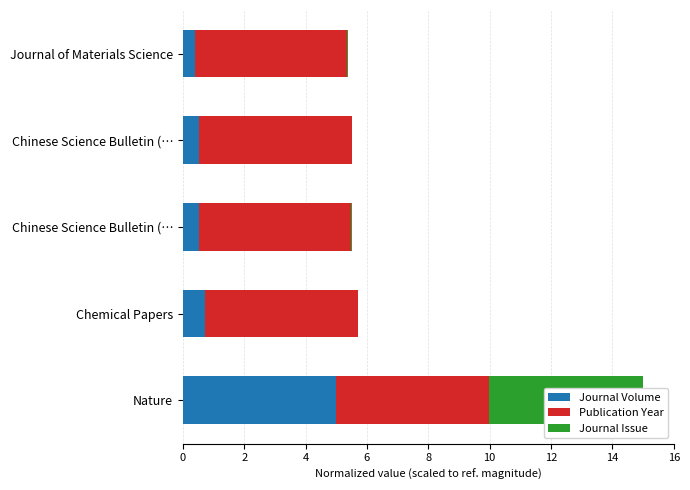

The Publication Year series shows 8.0 at Journal of Materials Science. True or false?

False